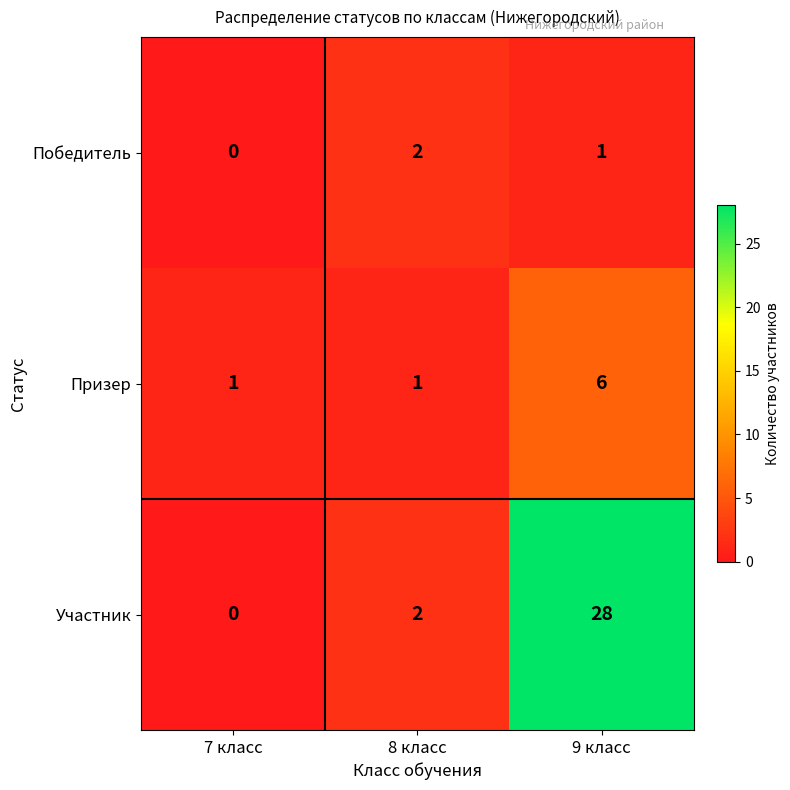

True or false: Участник has a value of 3 at 8 класс.

False